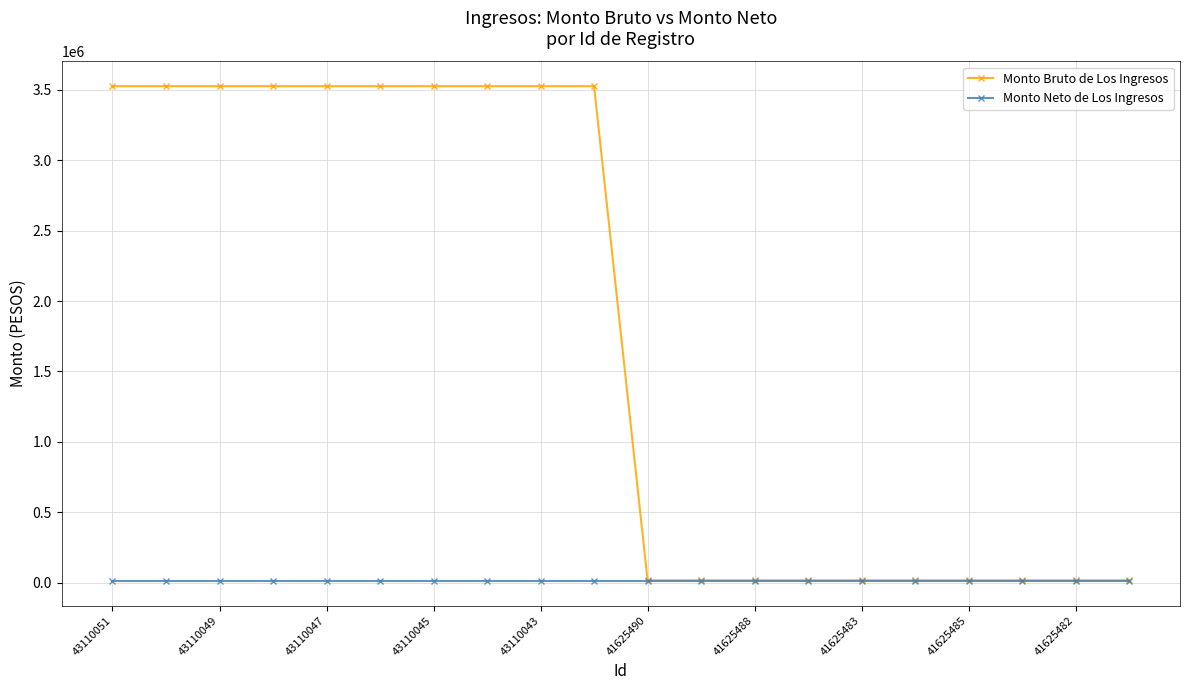

What is the value of the Monto Bruto de Los Ingresos point at the 10th from the left?

3524800.0